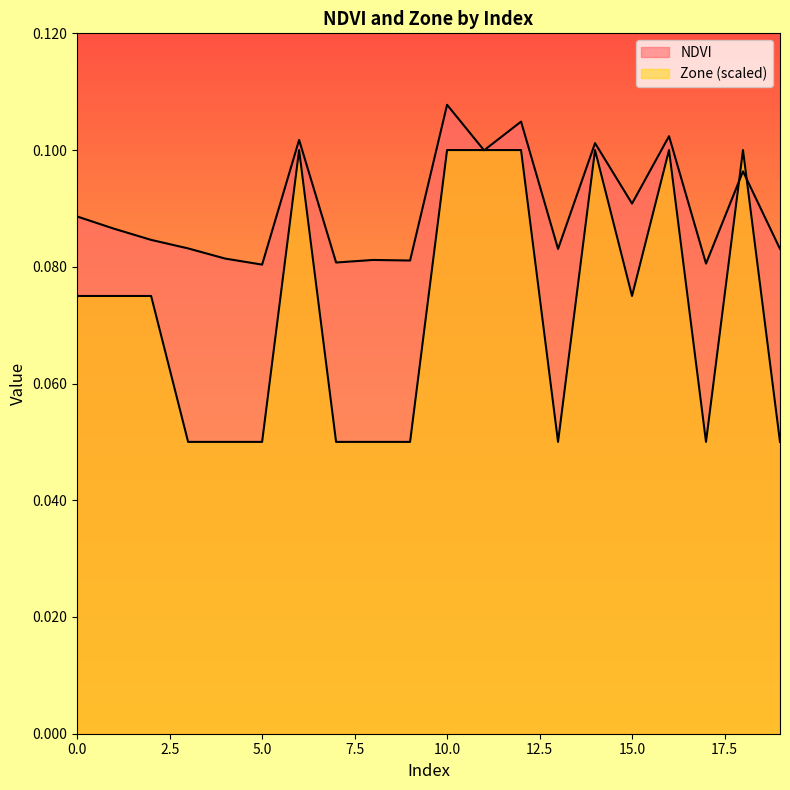

What is the difference between the maximum and minimum values in the Zone series?

0.1